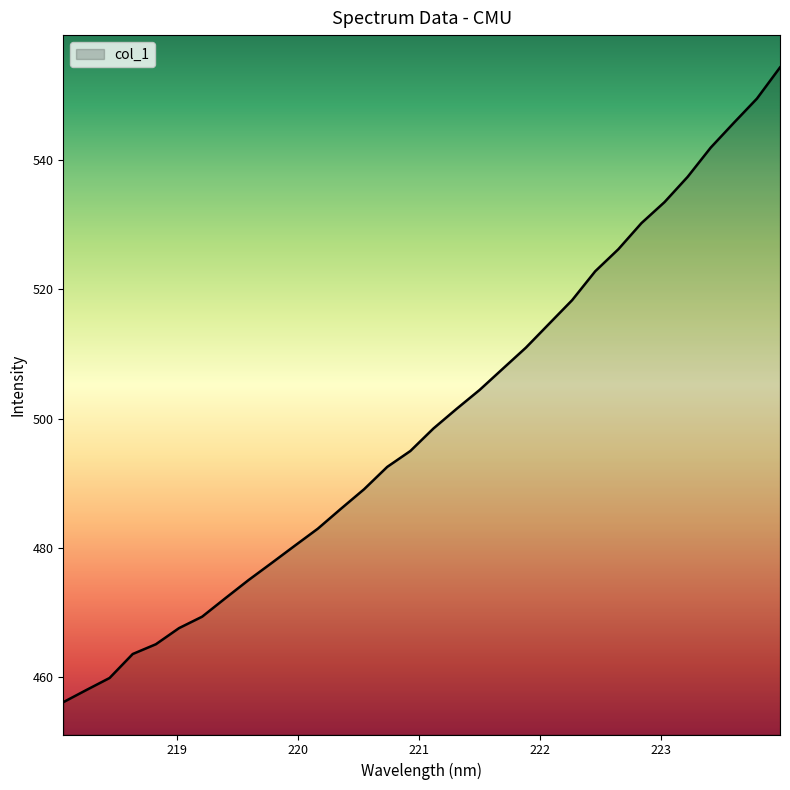

What is the greatest value displayed?

554.3